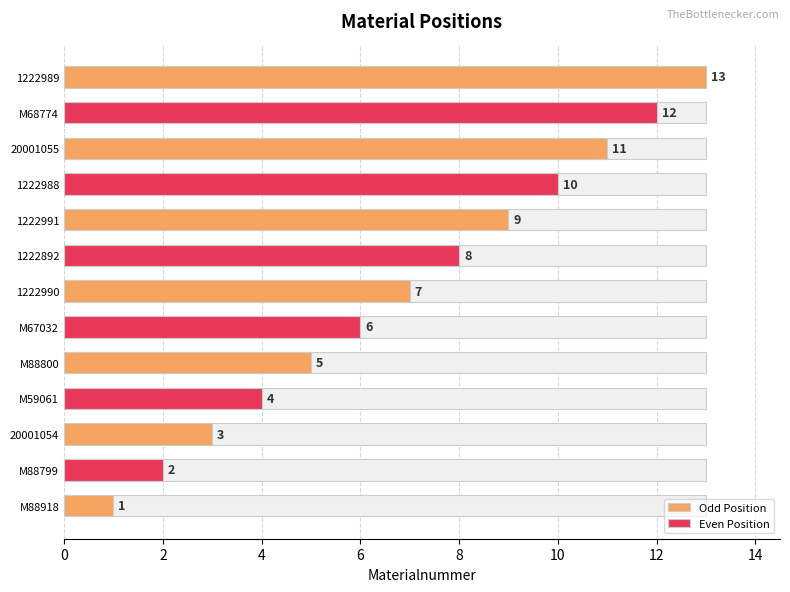

Between 1222991 and 1222892, which is larger?

1222991